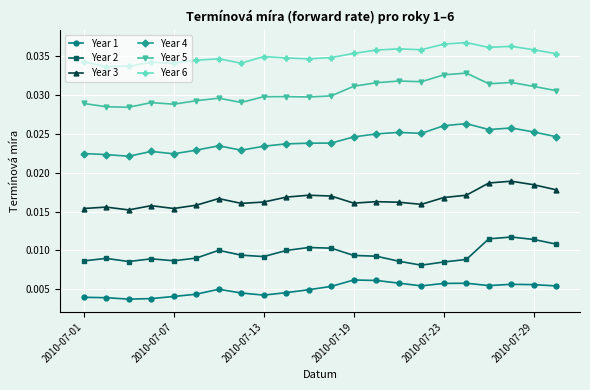

Which series has the largest total across all categories?

Year 6